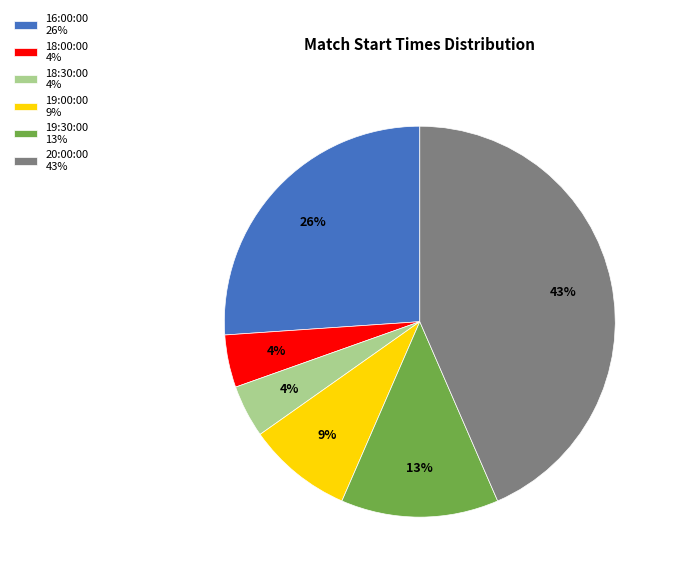

To the nearest percent, what is the difference between the largest and smallest slice percentages?

39%